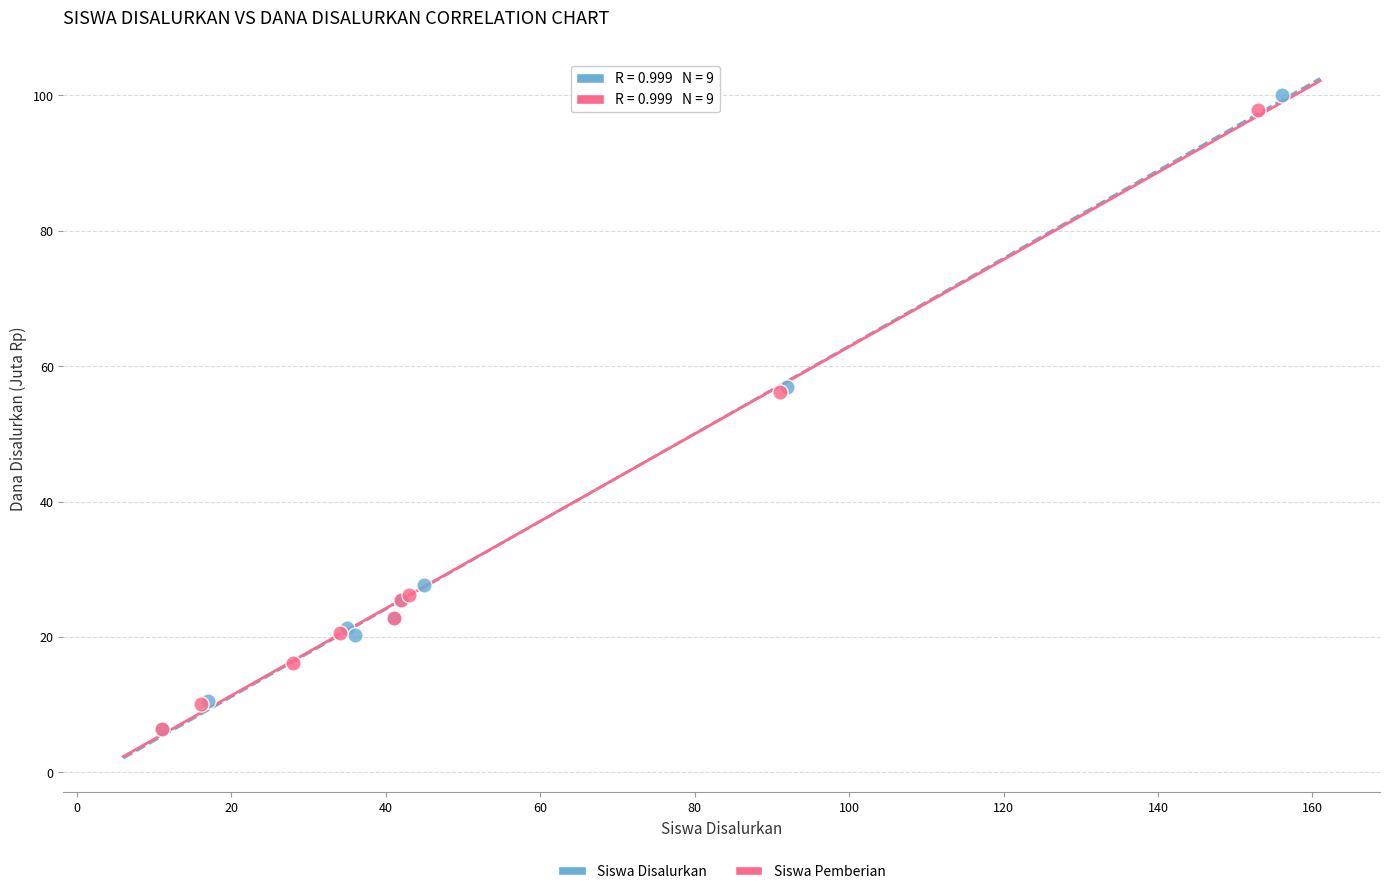

Which series has the widest spread of Y values?

Siswa Disalurkan